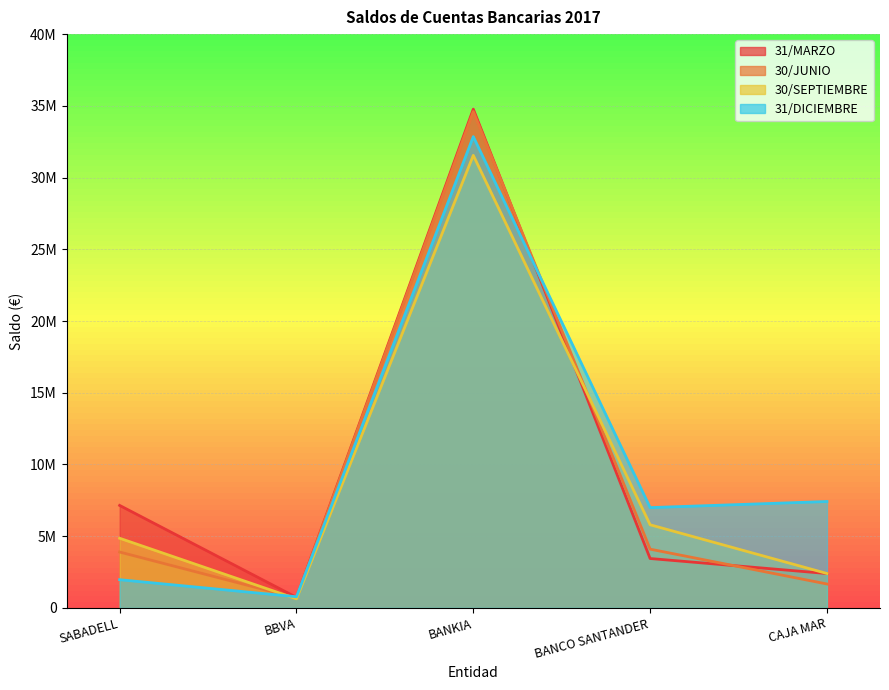

True or false: 31/MARZO has a value of 34771740.9 at BANKIA.

True